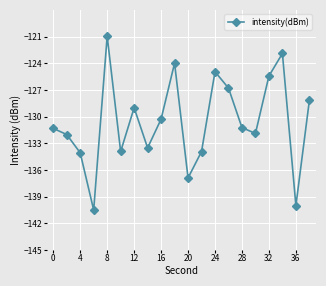

What is the maximum value shown in the chart?

-121.0